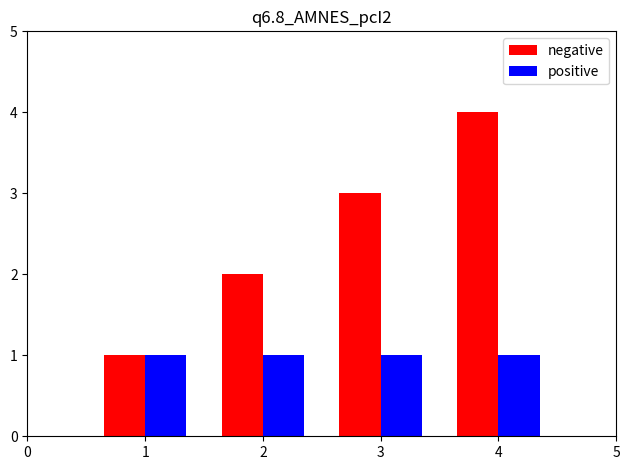

At which label is negative closest to 2?

2